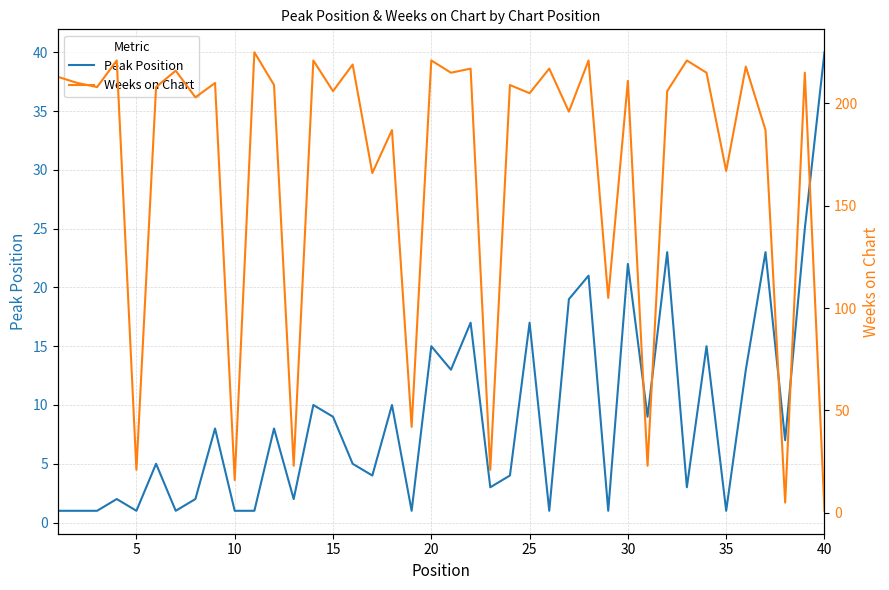

List the series in order of their peak value, highest first.

Weeks on Chart, Peak Position